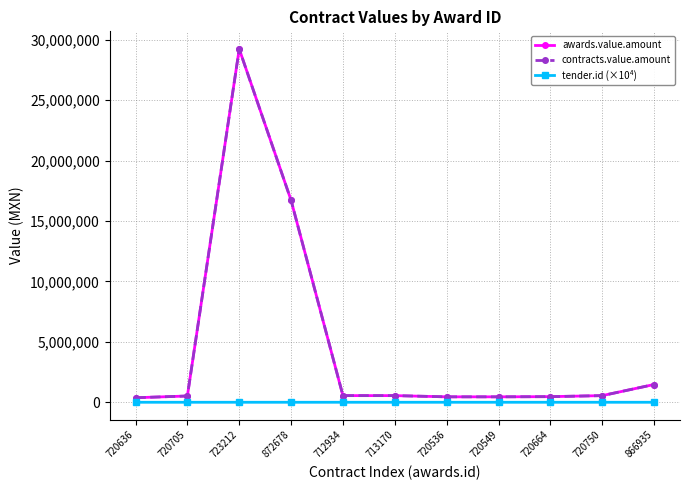

How many values in the tender.id (×10⁴) series are below 72?

2